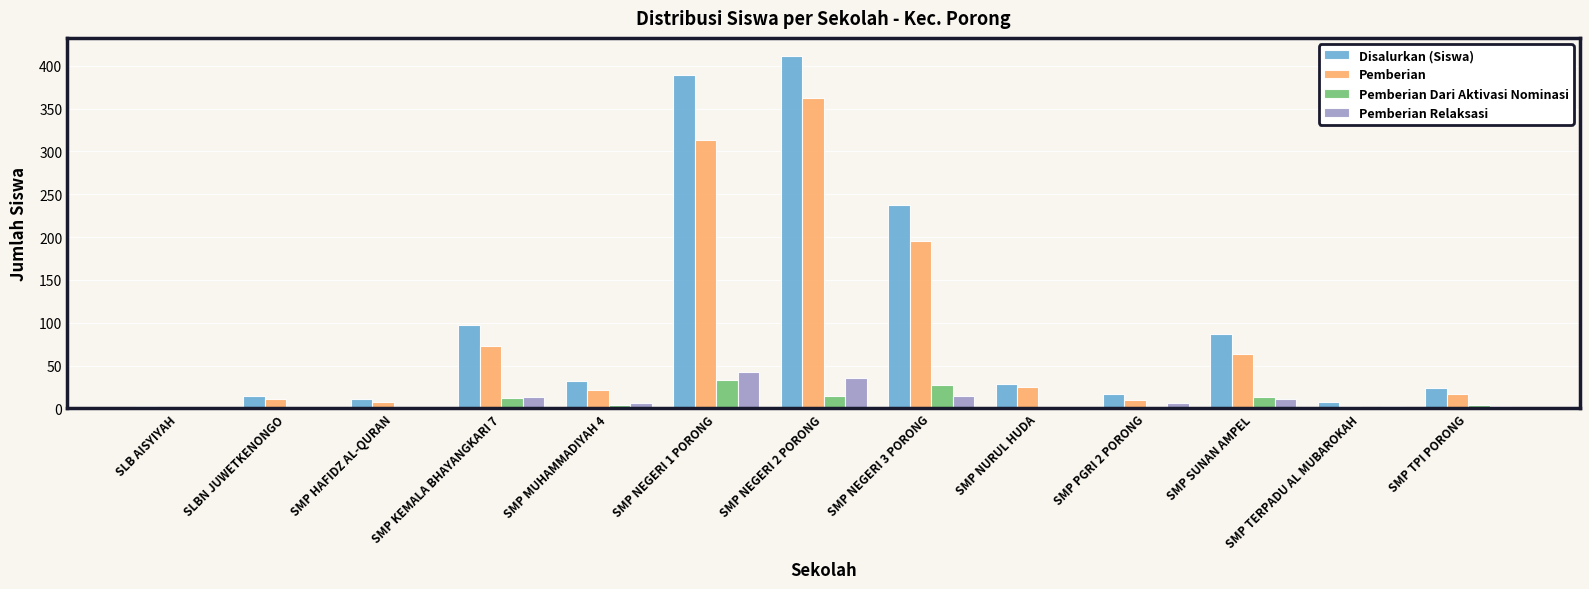

What is the highest value of the Pemberian Relaksasi series?

43